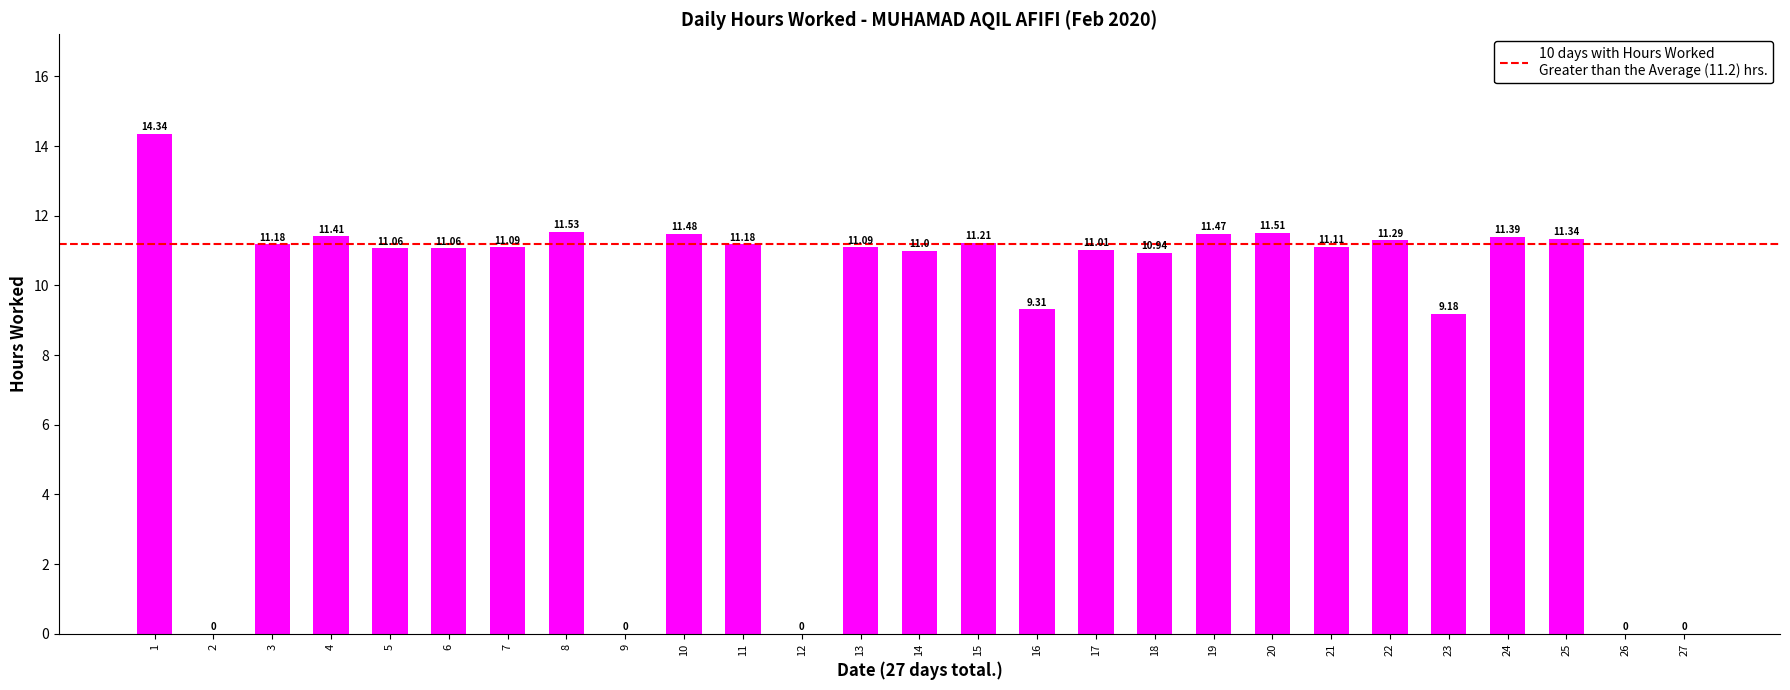

What is the sum of all values?

246.2